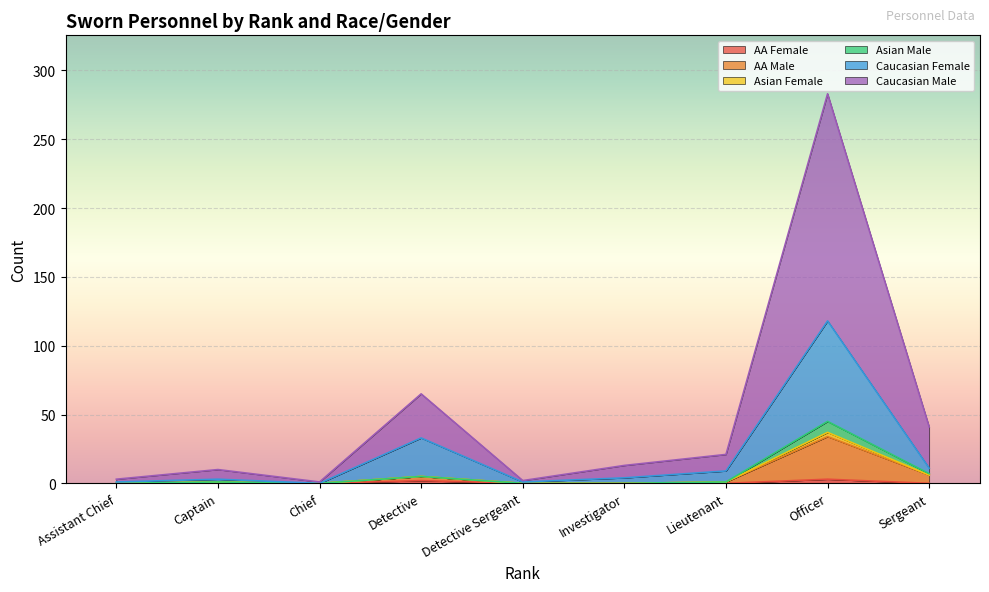

At which category is the sum across all series the highest?

Officer